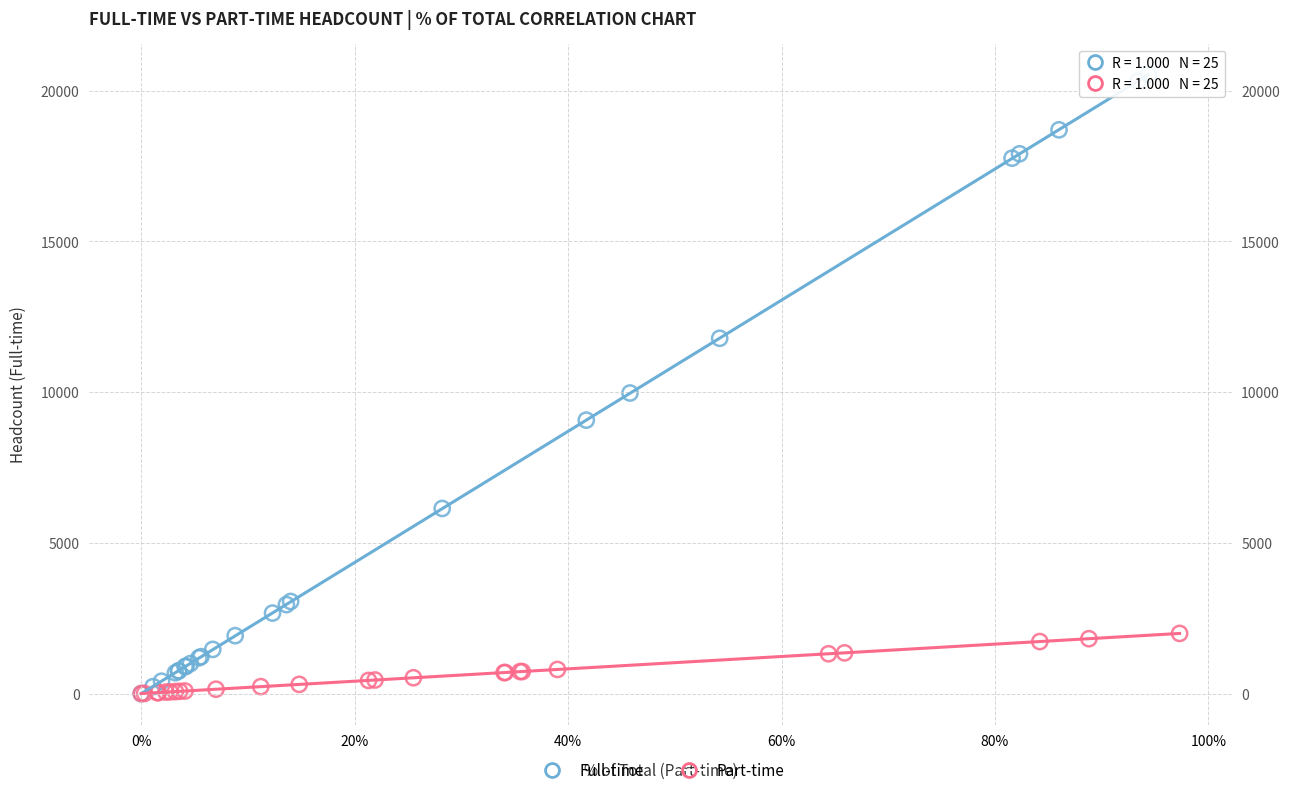

Which series contains the highest Y value?

Full-time